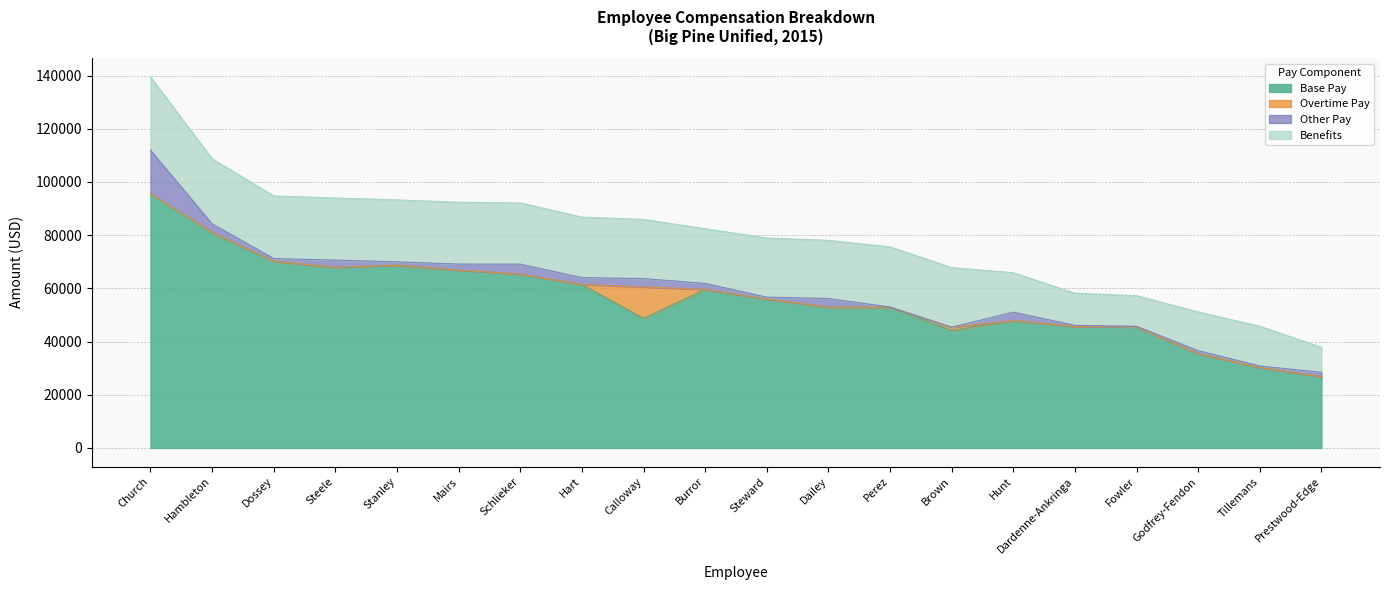

Reading left to right, extract all data points from this chart.

Base Pay: Robert L Church=95591.0	Carrol L Hambleton=81063.4	Michele M Dossey=70204.6	Timothy D Steele=67958.5	Anne M Stanley=68719.7	Loralee G Mairs=66869.0	Peter C Schlieker=65345.6	Jan V Hart=61464.2	David P Calloway=48714.1	Heather Burror=59596.6	Sheena E Steward=55958.8	Jennifer B Dailey=52956.0	Joe Perez=52894.8	Clinton A Brown=44184.1	William A Hunt=47872.2	Edward O Dardenne-Ankringa=45694.5	Katherine J Fowler=45481.6	Cheryl A Godfrey-Fendon=35495.4	Jana M Tillemans=30238.5	Cynthia A Prestwood-Edge=26787.4
Overtime Pay: Robert L Church=0.0	Carrol L Hambleton=0.0	Michele M Dossey=0.0	Timothy D Steele=0.0	Anne M Stanley=0.0	Loralee G Mairs=0.0	Peter C Schlieker=0.0	Jan V Hart=0.0	David P Calloway=11858.5	Heather Burror=0.0	Sheena E Steward=0.0	Jennifer B Dailey=0.0	Joe Perez=50.0	Clinton A Brown=1196.1	William A Hunt=0.0	Edward O Dardenne-Ankringa=0.0	Katherine J Fowler=0.0	Cheryl A Godfrey-Fendon=0.0	Jana M Tillemans=0.0	Cynthia A Prestwood-Edge=0.0
Other Pay: Robert L Church=16369.5	Carrol L Hambleton=3220.8	Michele M Dossey=1000.0	Timothy D Steele=2659.6	Anne M Stanley=1250.0	Loralee G Mairs=2250.0	Peter C Schlieker=3766.0	Jan V Hart=2569.0	David P Calloway=3099.6	Heather Burror=2250.0	Sheena E Steward=750.0	Jennifer B Dailey=3235.0	Joe Perez=25.0	Clinton A Brown=0.0	William A Hunt=3182.0	Edward O Dardenne-Ankringa=400.0	Katherine J Fowler=250.0	Cheryl A Godfrey-Fendon=1080.0	Jana M Tillemans=573.6	Cynthia A Prestwood-Edge=1650.0
Benefits: Robert L Church=27543.9	Carrol L Hambleton=24432.4	Michele M Dossey=23554.7	Timothy D Steele=23366.6	Anne M Stanley=23280.0	Loralee G Mairs=23258.8	Peter C Schlieker=22998.6	Jan V Hart=22768.8	David P Calloway=22235.8	Heather Burror=20574.4	Sheena E Steward=22247.3	Jennifer B Dailey=21859.0	Joe Perez=22630.6	Clinton A Brown=22431.1	William A Hunt=14836.3	Edward O Dardenne-Ankringa=12077.6	Katherine J Fowler=11530.5	Cheryl A Godfrey-Fendon=14535.5	Jana M Tillemans=14932.8	Cynthia A Prestwood-Edge=9390.4